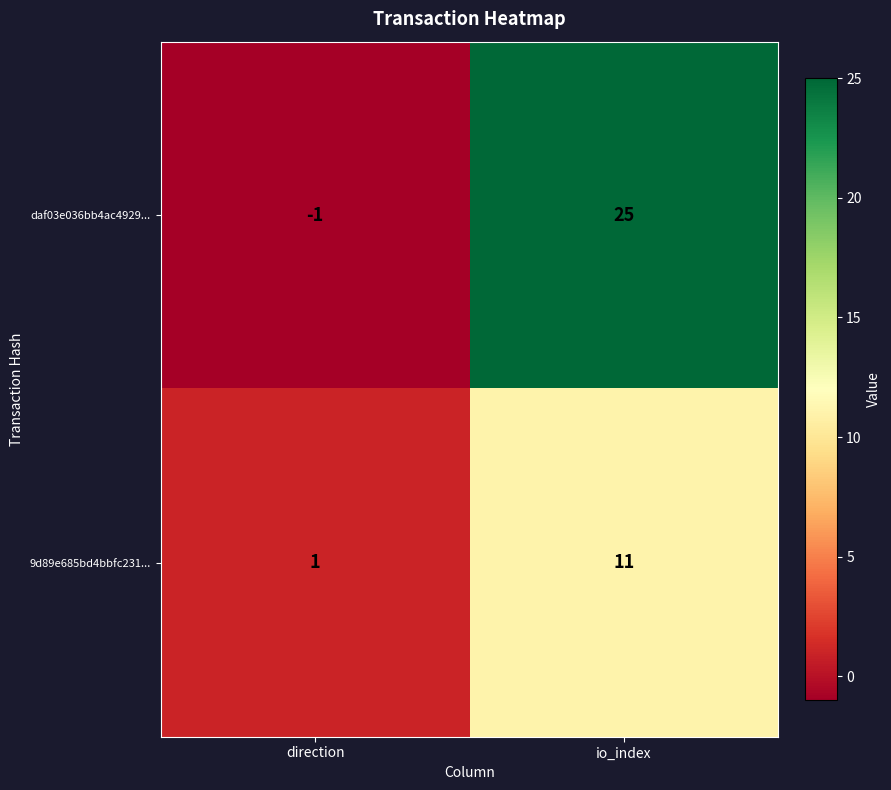

At which label is daf03e036bb4ac4929... closest to 12?

direction